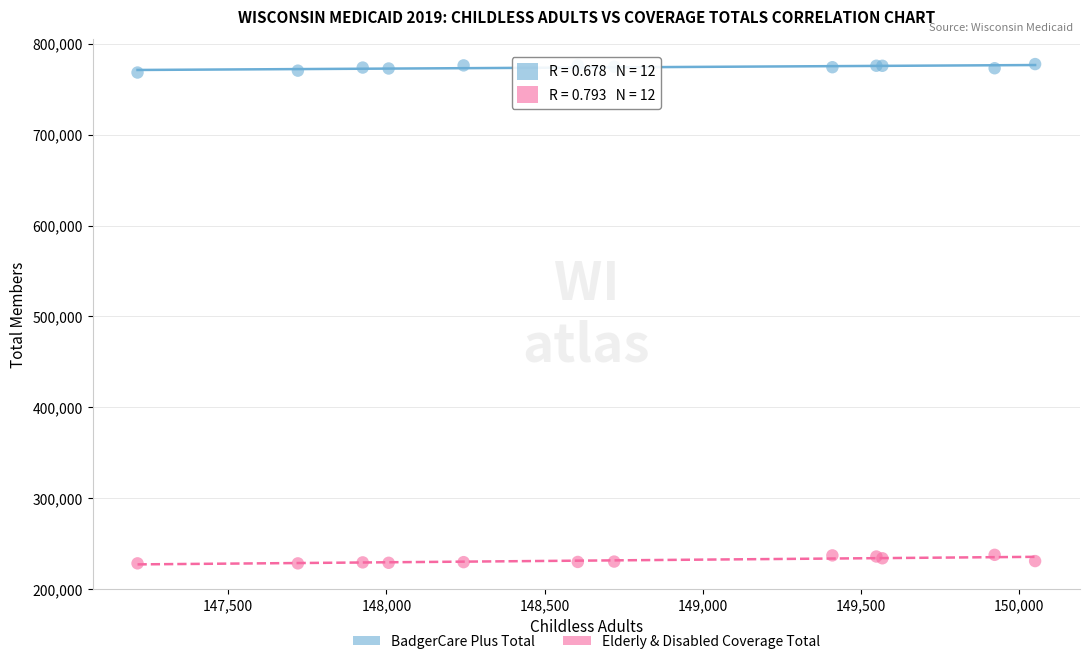

What are all the series names shown in the legend?

BadgerCare Plus Total, Elderly & Disabled Coverage Total